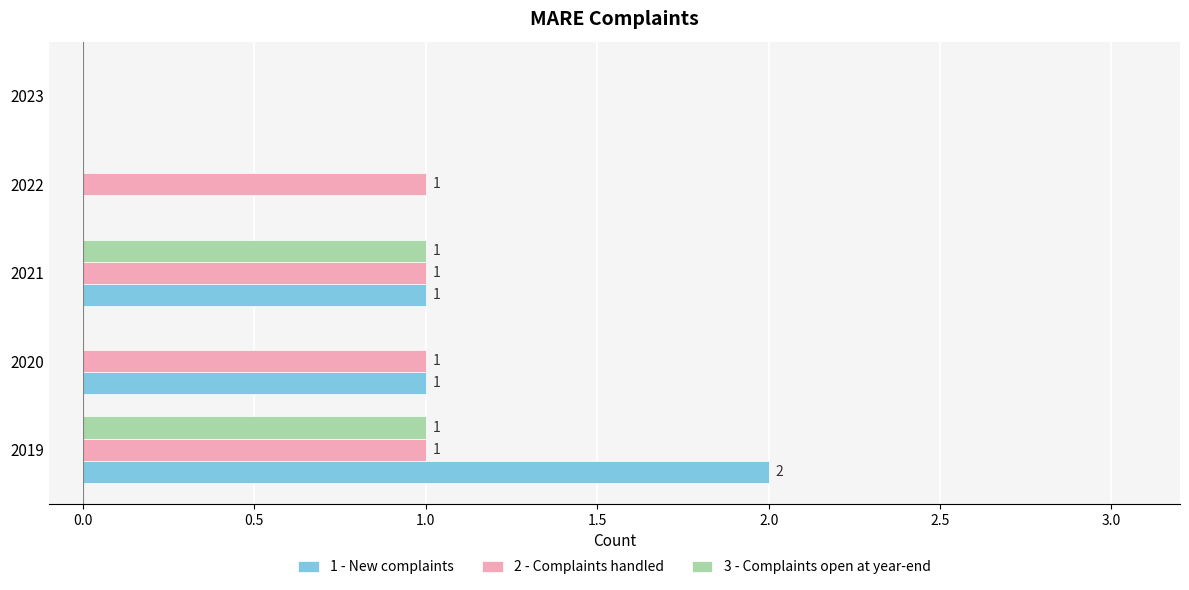

The value of 3 - Complaints open at year-end at 2021 is 0. True or false?

False